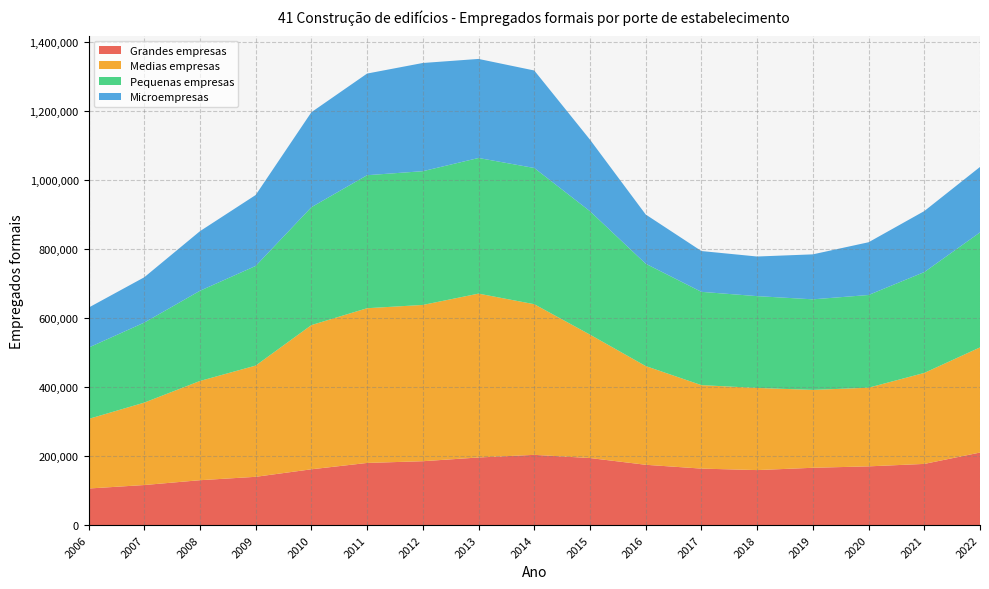

Reading left to right, list all the values displayed in this chart.

Grandes empresas: 105955	116083	130059	139912	161723	180131	185137	195953	203615	194356	174822	163715	159415	166098	170207	177319	210299
Medias empresas: 201723	238999	287807	322548	418142	448674	453198	475193	436822	357864	286269	242045	238191	225824	228127	263864	304861
Pequenas empresas: 206831	231996	261516	288962	341867	385684	387813	393273	395002	357886	296726	270523	266221	262639	268790	292384	333452
Microempresas: 115901	131394	172743	205635	275417	294754	313763	287233	282685	207451	142761	118304	114883	130415	152937	176884	189806